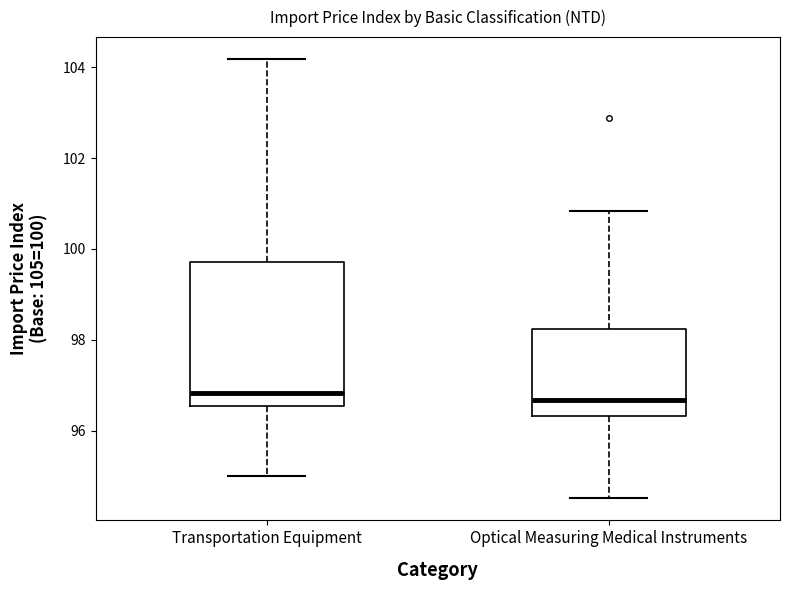

Reading left to right, transcribe this box plot: for each box, give where its median line is, the range the box spans, and where its two whiskers end, as read against the y-axis. The values are not printed on the chart, so give them approximately, as read against the axis.

Transportation Equipment: median 96.8, box 96.6 to 99.8, whiskers 95.0 to 104.2
Optical Measuring Medical Instruments: median 96.6, box 96.4 to 98.2, whiskers 94.6 to 100.8